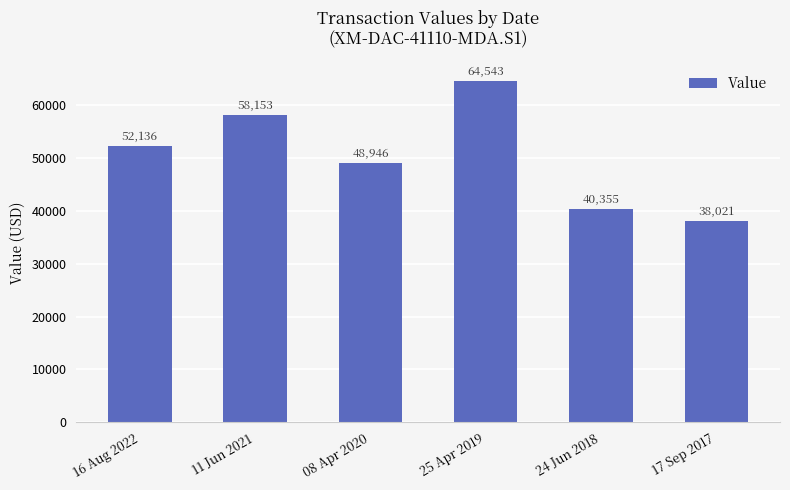

What is the average value?

50359